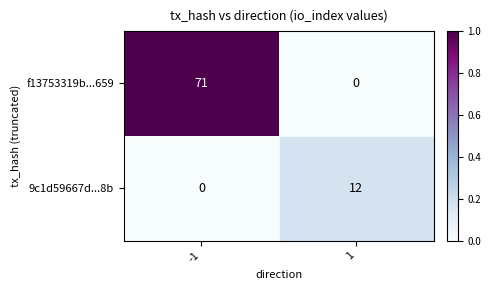

Count the number of categories in the chart.

2